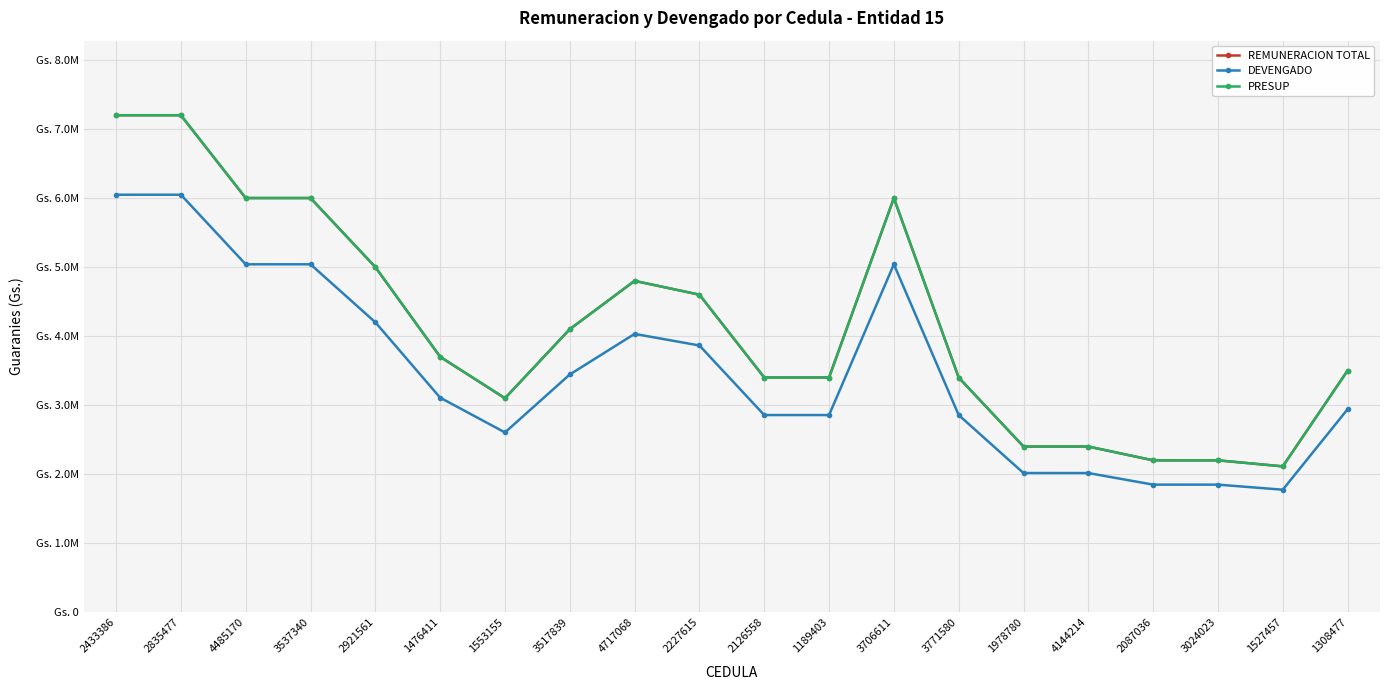

Does the chart have visible grid lines?

Yes